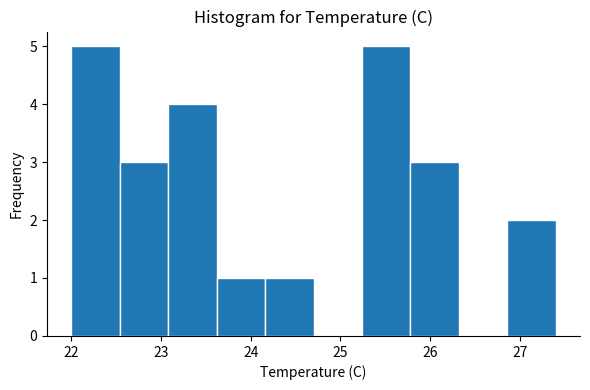

Reading left to right, transcribe this chart: for each bar, give the range it covers on the x-axis and its height. Neither the bar edges nor the heights are printed on the chart, so give them approximately, as read against the axes.

22.00 to 22.54: 5
22.54 to 23.08: 3
23.08 to 23.62: 4
23.62 to 24.16: 1
24.16 to 24.70: 1
24.70 to 25.24: 0
25.24 to 25.78: 5
25.78 to 26.32: 3
26.32 to 26.86: 0
26.86 to 27.40: 2